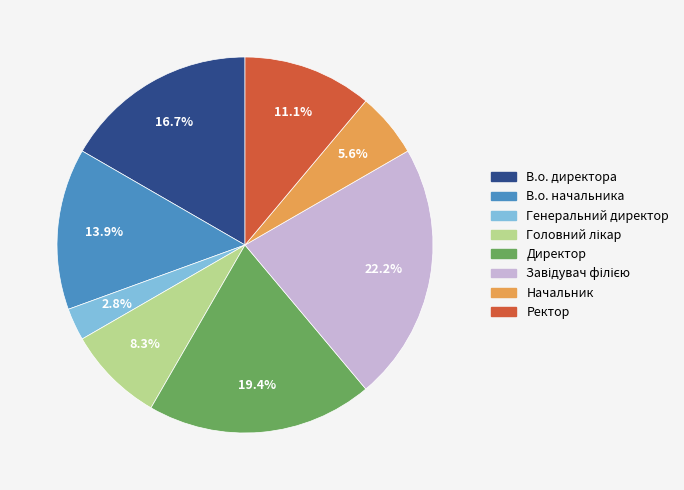

Between В.о. начальника and В.о. директора, which is larger?

В.о. директора